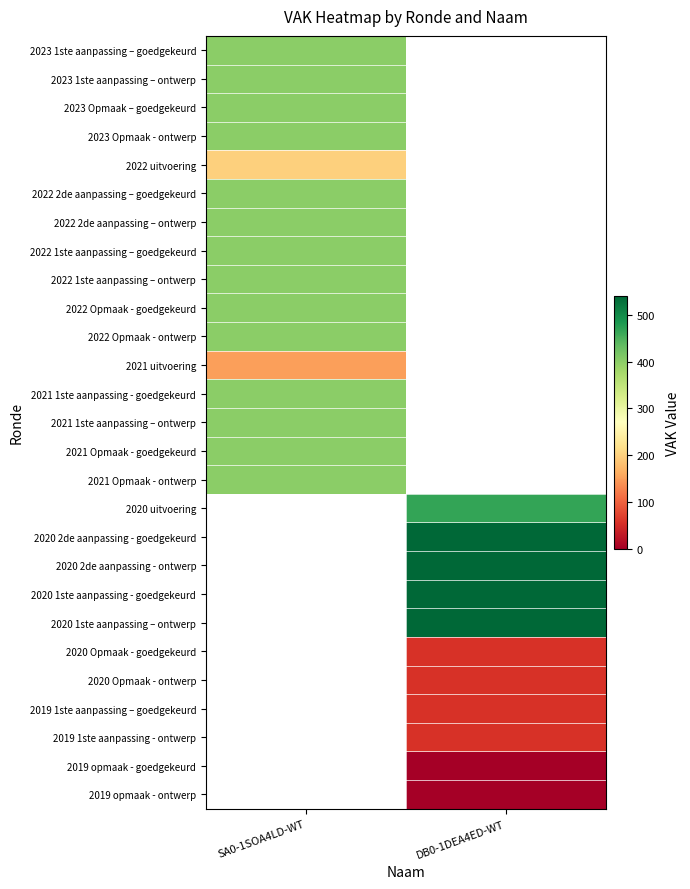

Which has a higher value, DB0-1DEA4ED-WT or SA0-1SOA4LD-WT?

SA0-1SOA4LD-WT